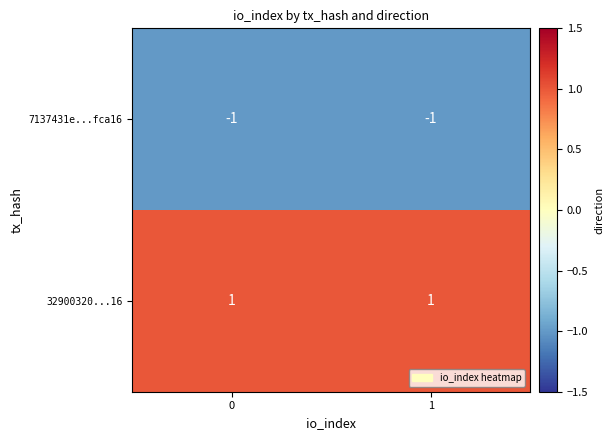

List the series in order of their peak value, highest first.

32900320...16, 7137431e...fca16